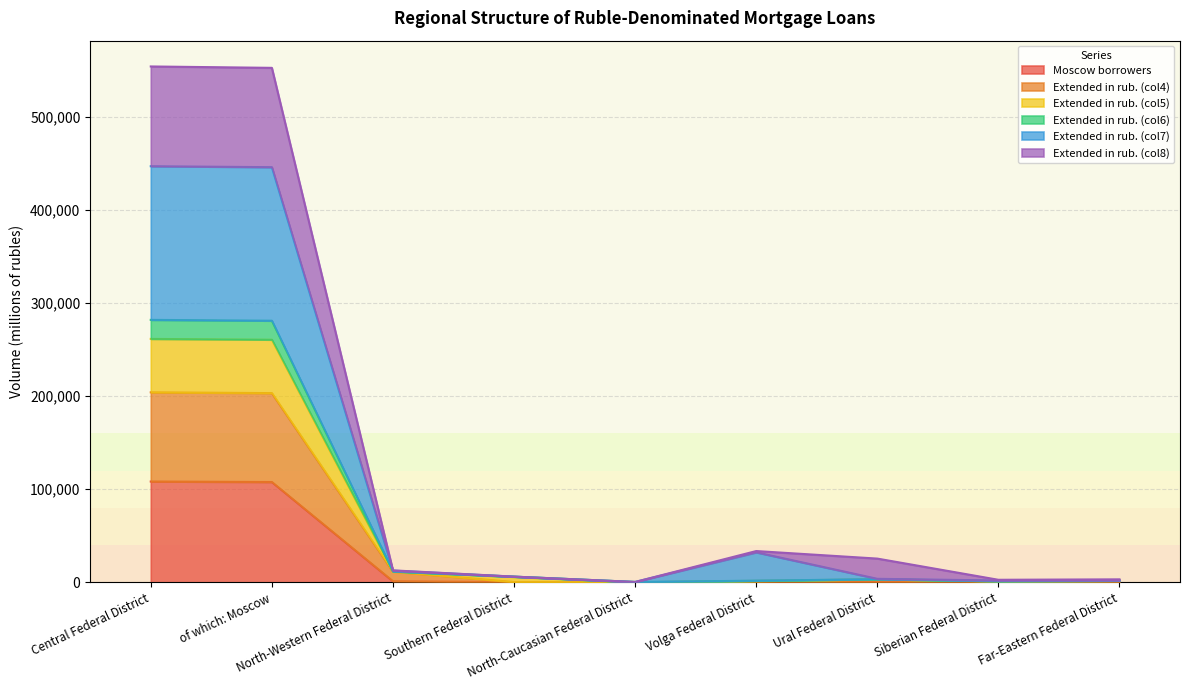

What is the smallest value displayed?

6